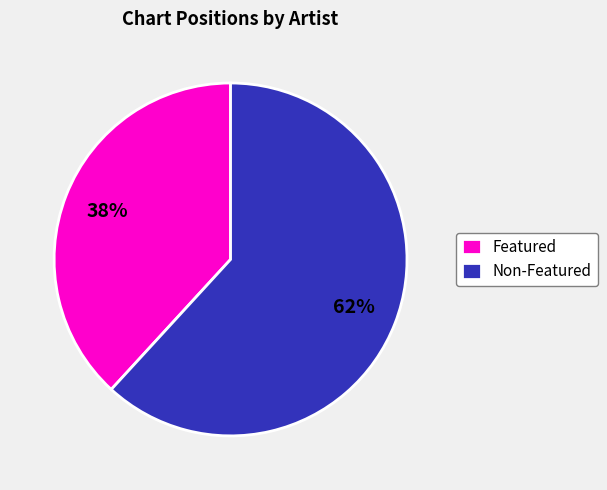

To the nearest percent, what is the average slice percentage?

50%